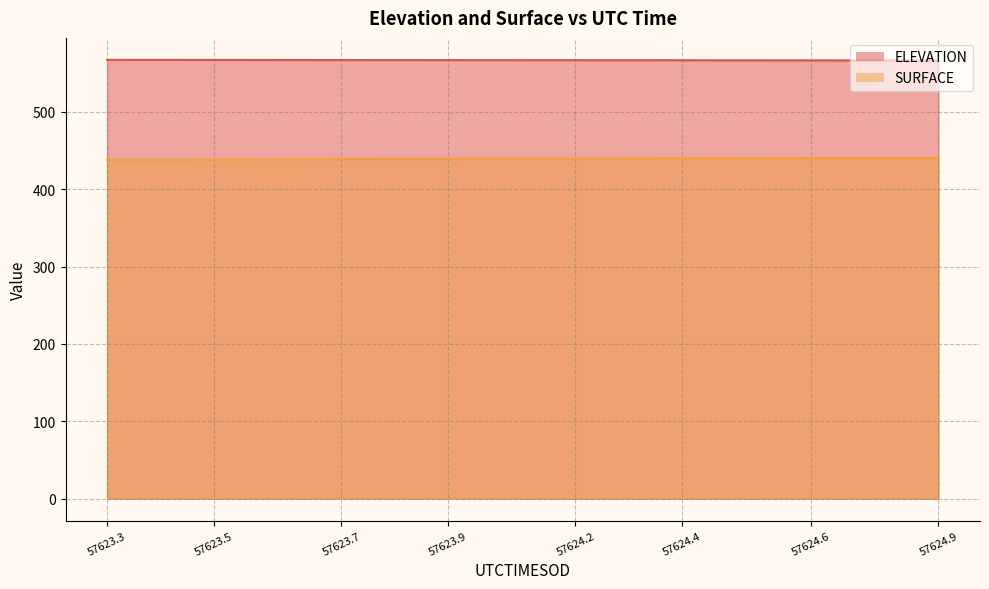

Count the number of data series in this chart.

2